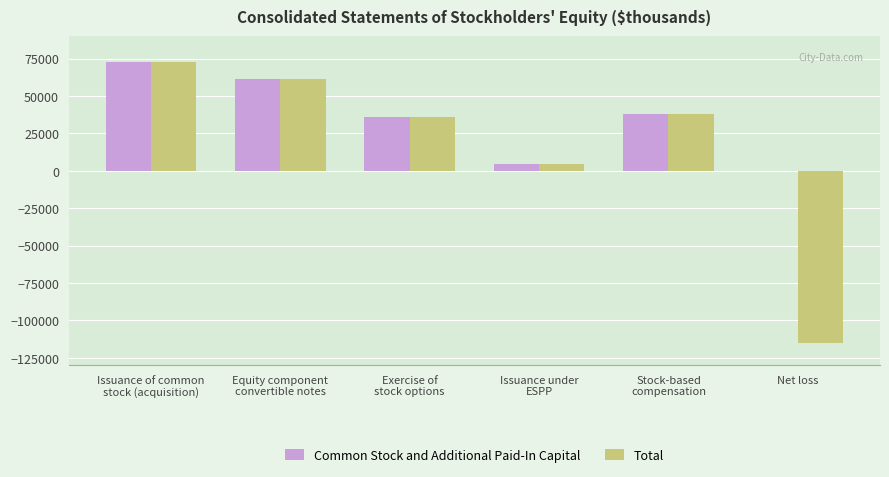

At which label does Total reach its peak?

Issuance of common
stock (acquisition)